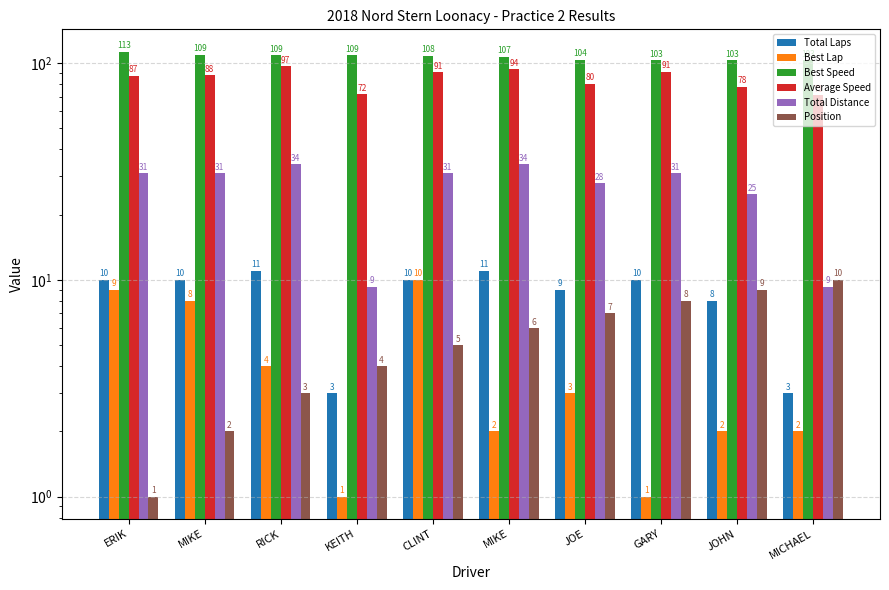

At JOE, list the series in order from smallest to largest.

Best Lap, Position, Total Laps, Total Distance, Average Speed, Best Speed